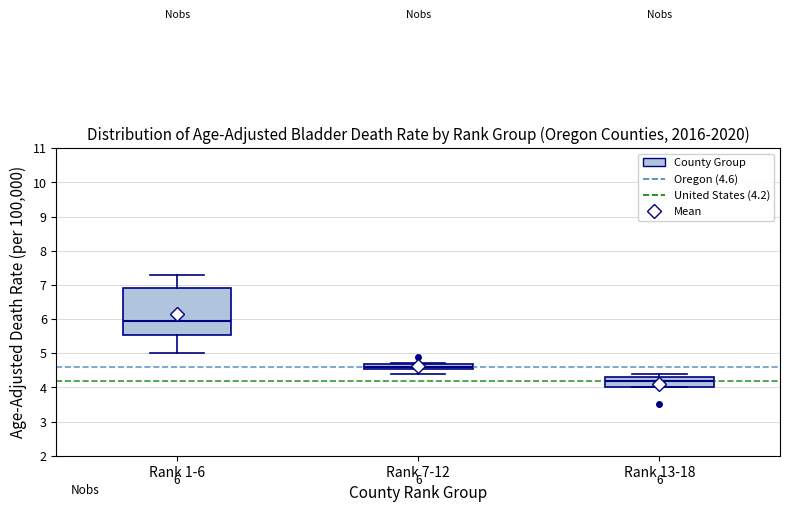

Which box has the lowest median line?

Rank 13-18